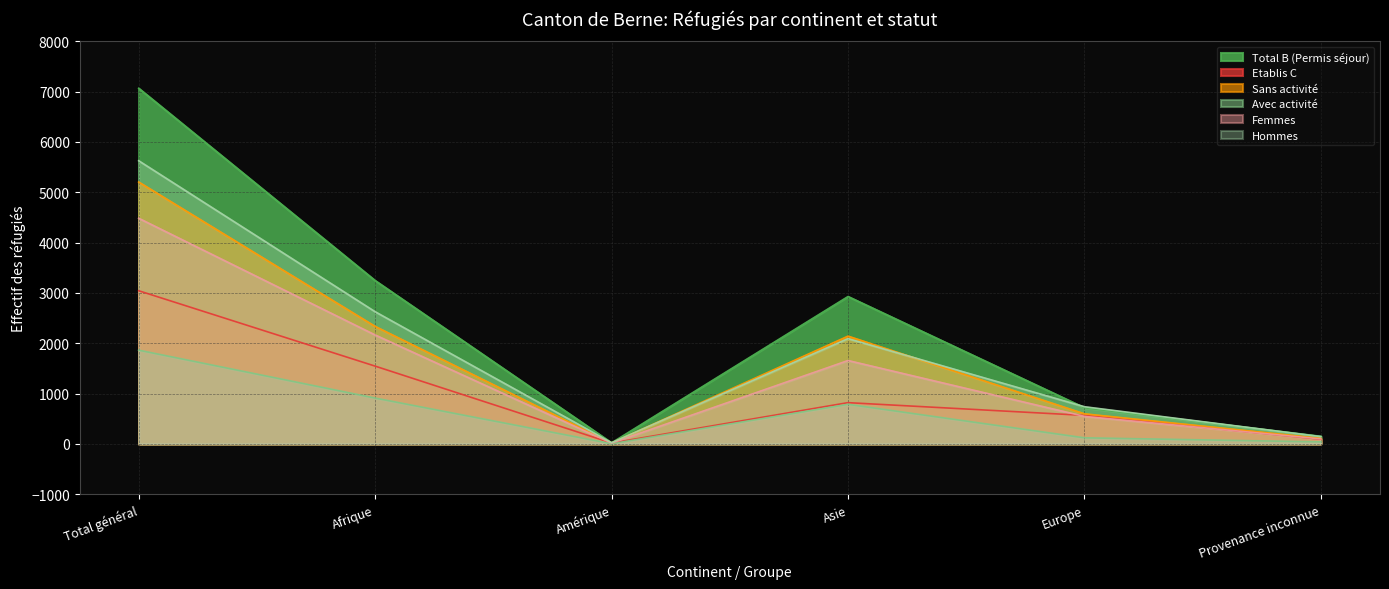

What is the approximate value of Etablis C at Europe?

567